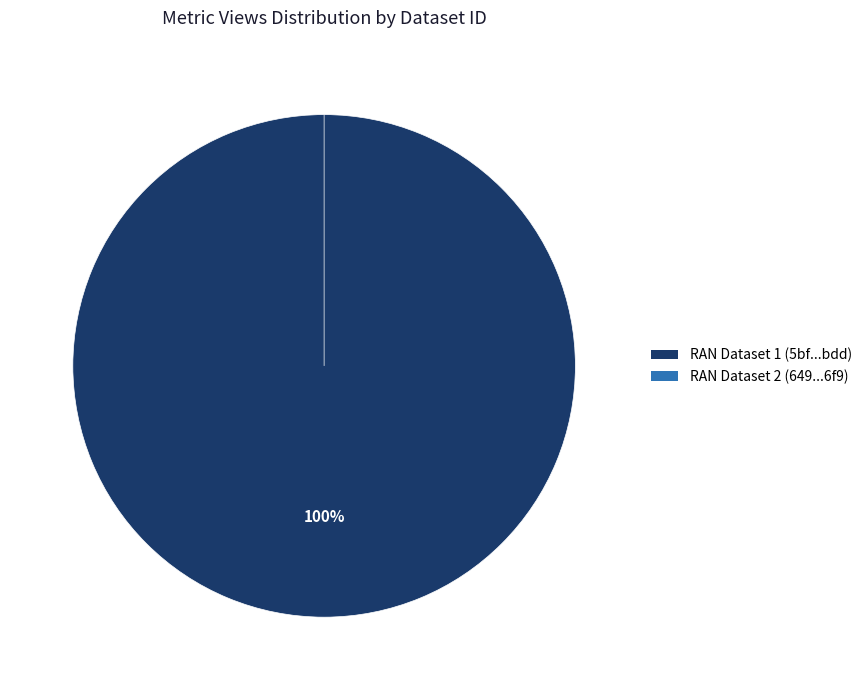

Combined, what portion of the pie is 5bf7511f76892f480ee46bdd and 649cd793078190ea982176f9?

100.0%